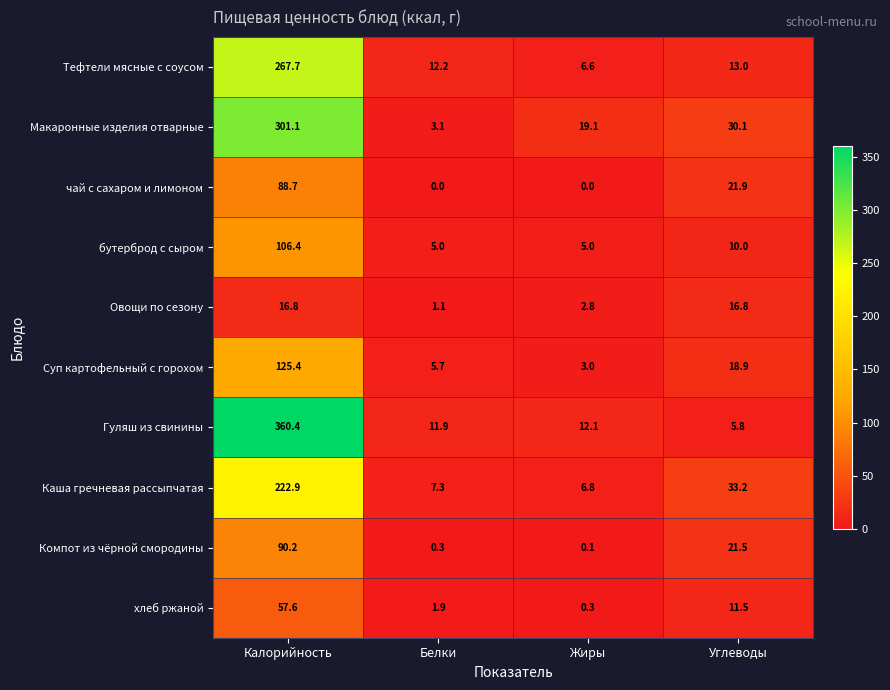

Between Белки and Жиры, which series saw the biggest shift?

Макаронные изделия отварные